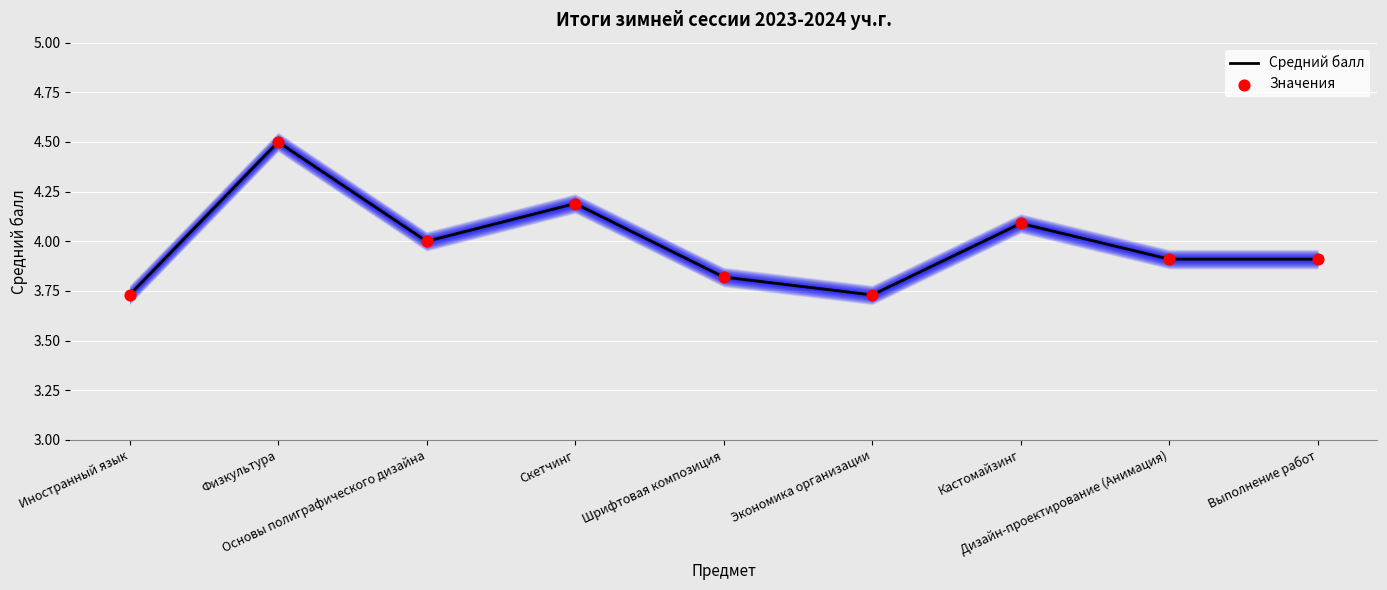

Which series reaches the maximum Y coordinate?

Средний балл